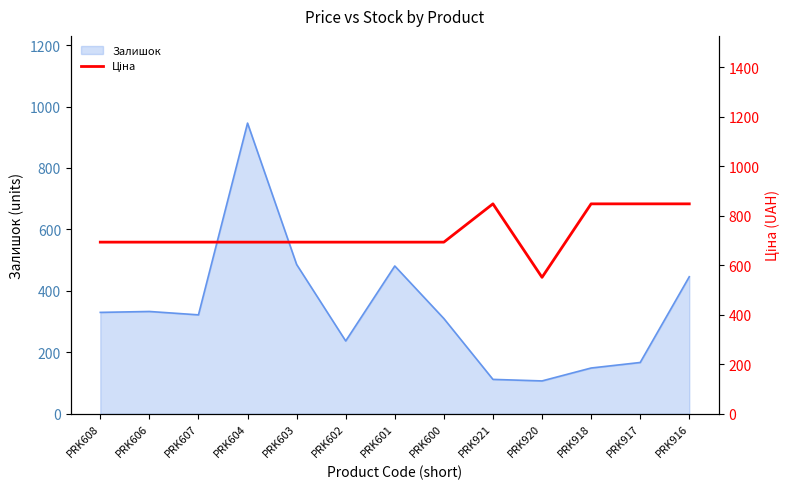

The value of Залишок at PRK608 is 523. True or false?

False